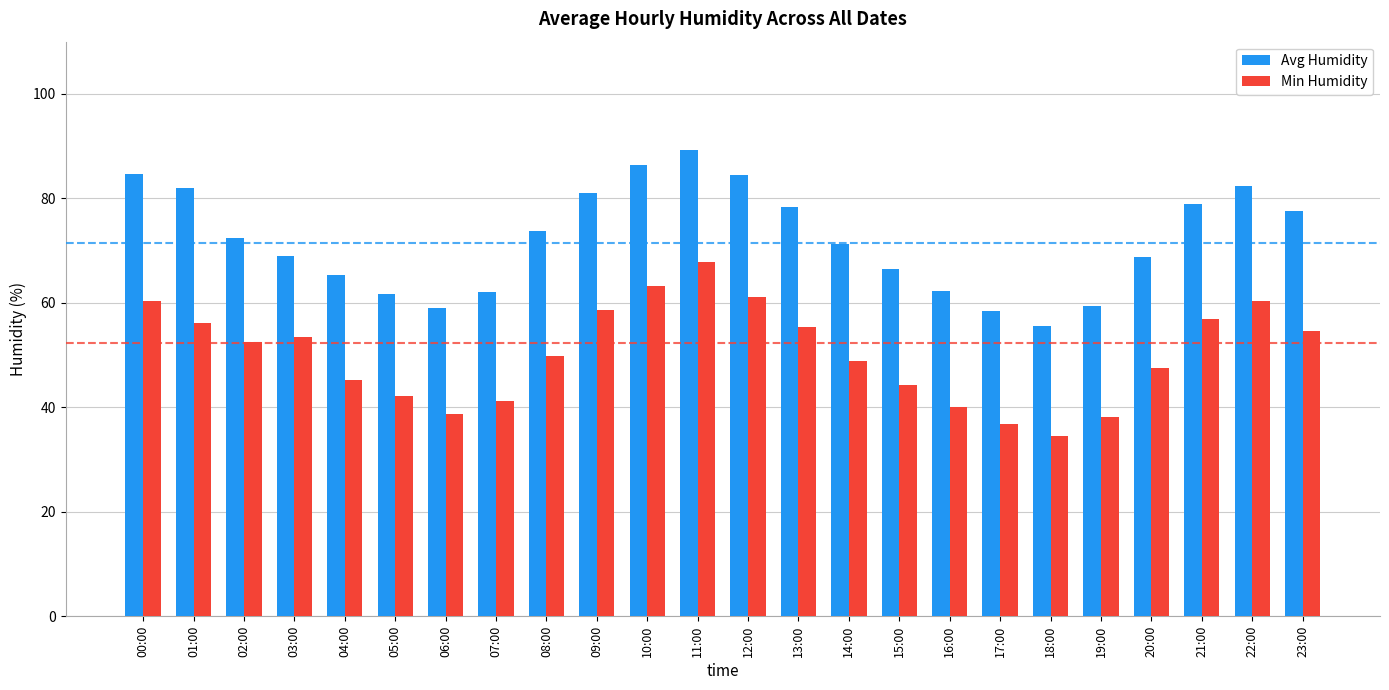

Rank the series by their average value, from lowest to highest.

Min Humidity, Avg Humidity